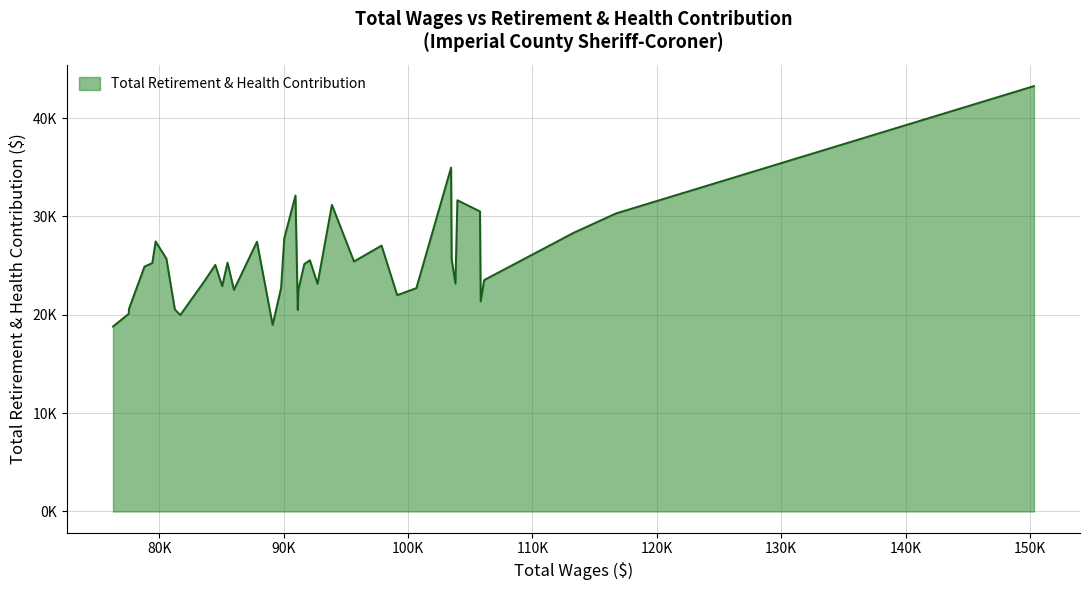

Does the chart display data point markers on the line(s)?

No